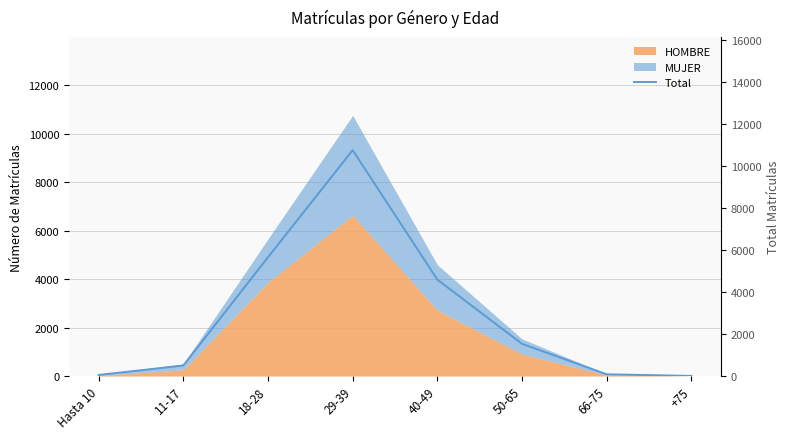

The value at 40-49 is 4591. True or false?

True